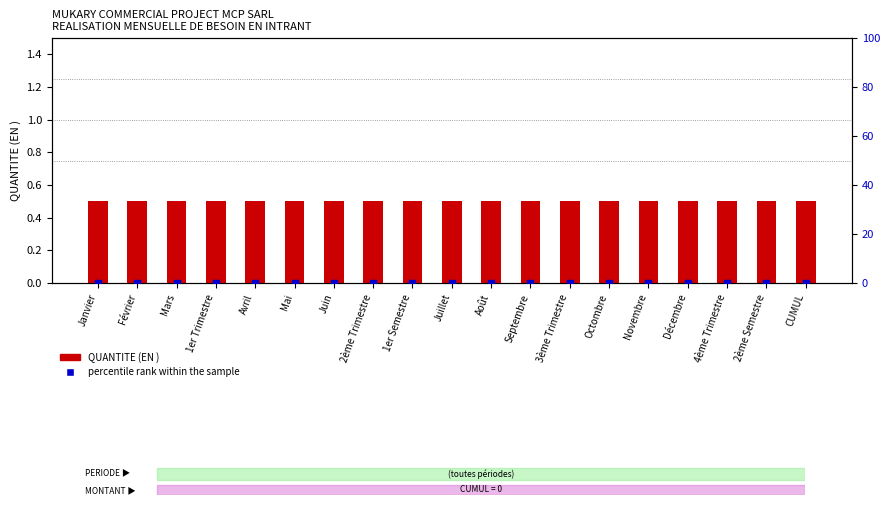

Which series has the largest Y range (max minus min)?

QUANTITE (EN )